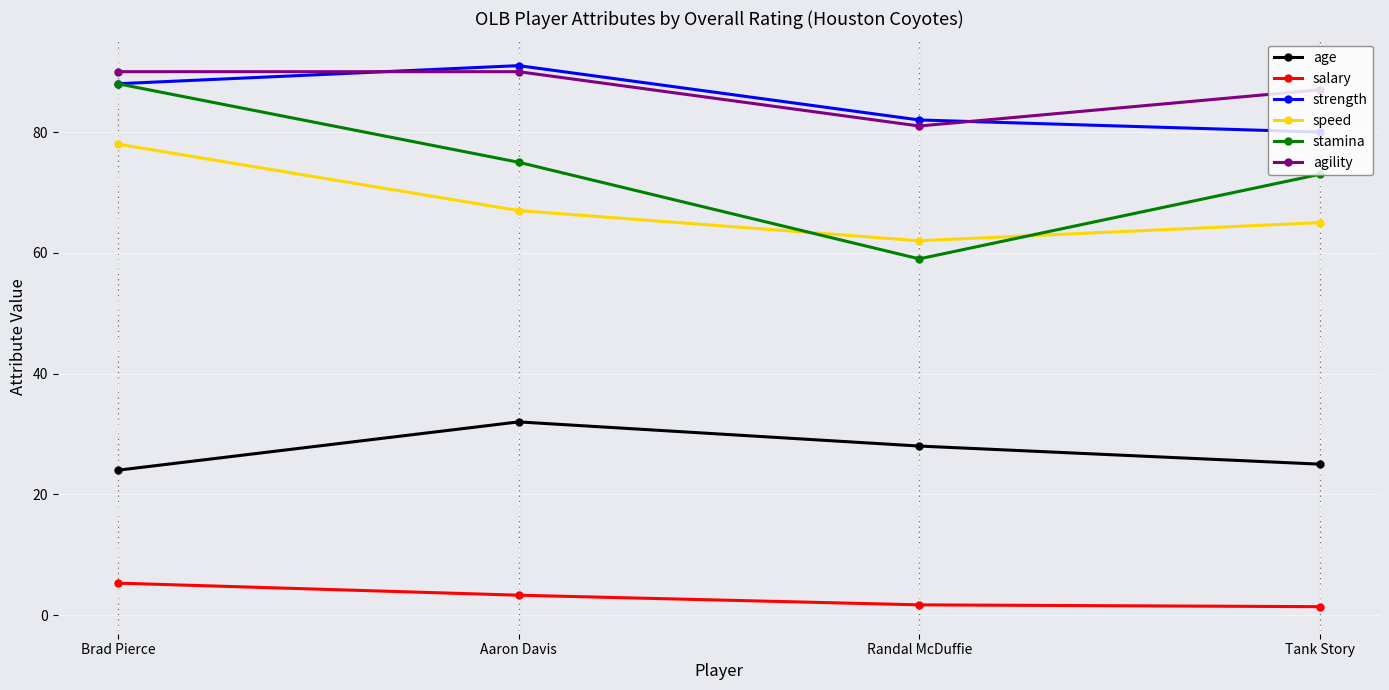

What is the value of the speed point at the 4th from the left?

65.0